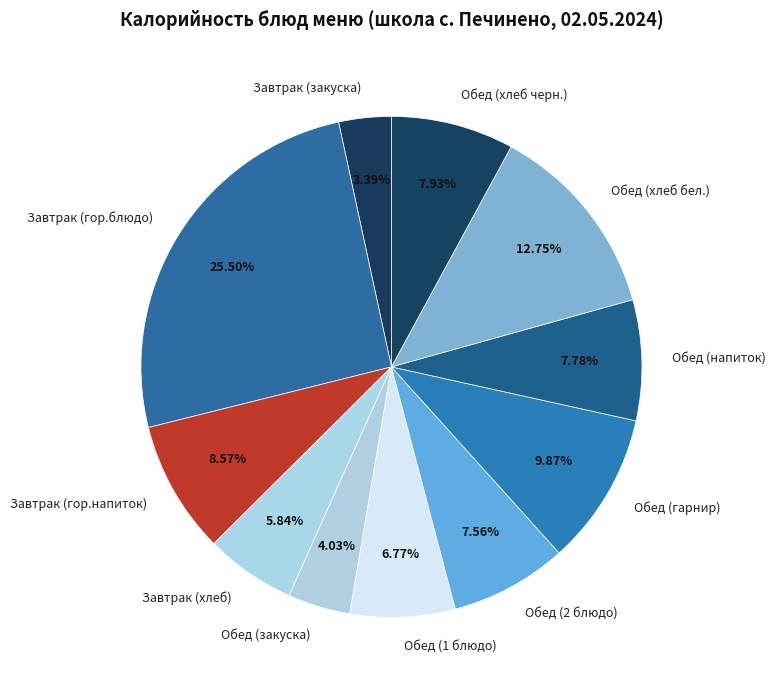

To the nearest percent, what portion does Завтрак (закуска) represent?

3%